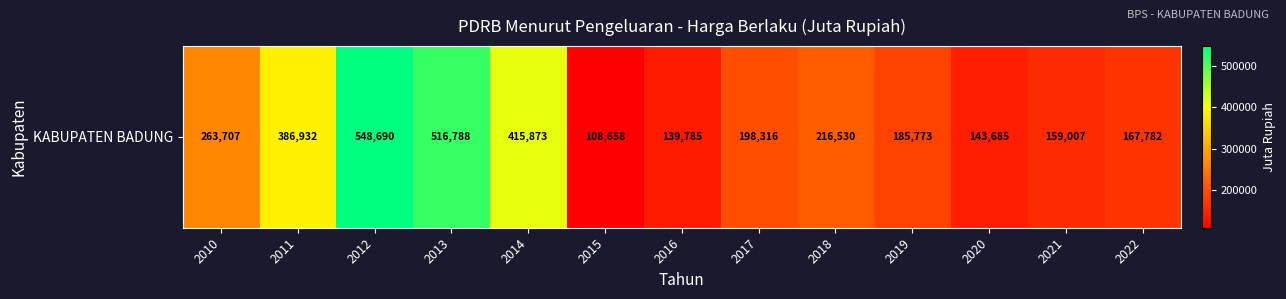

Reading left to right, transcribe all the data shown in this chart.

263707.1	386931.9	548689.7	516788.0	415873.1	108657.6	139785.1	198316.2	216530.2	185773.3	143684.9	159007.0	167781.7